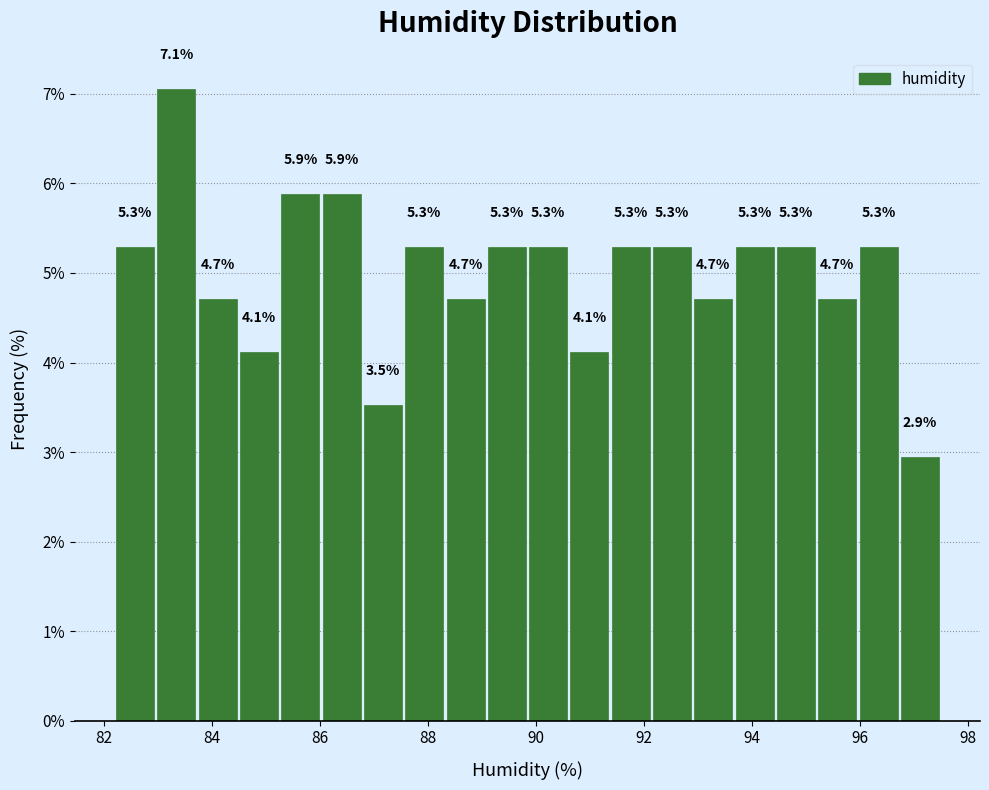

Around what value on the x-axis is the tallest bar? Give the approximate position of its centre, as read against the axis.

83.4